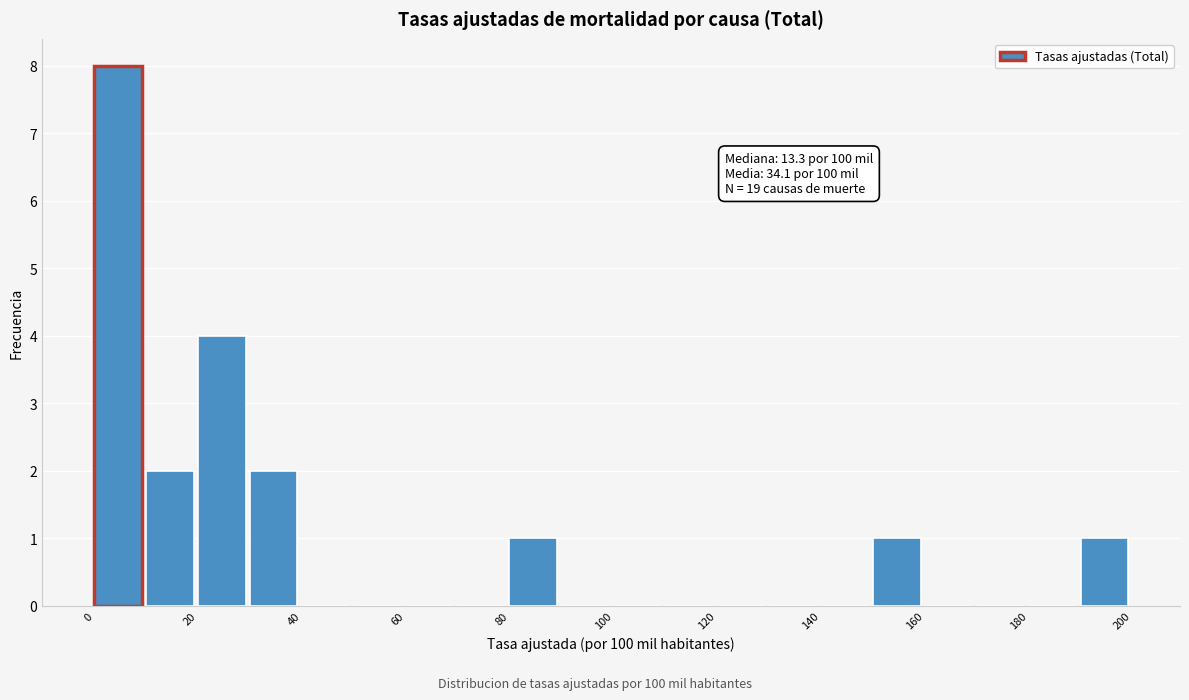

Over which range of the x-axis is the bar tallest?

0 to 10